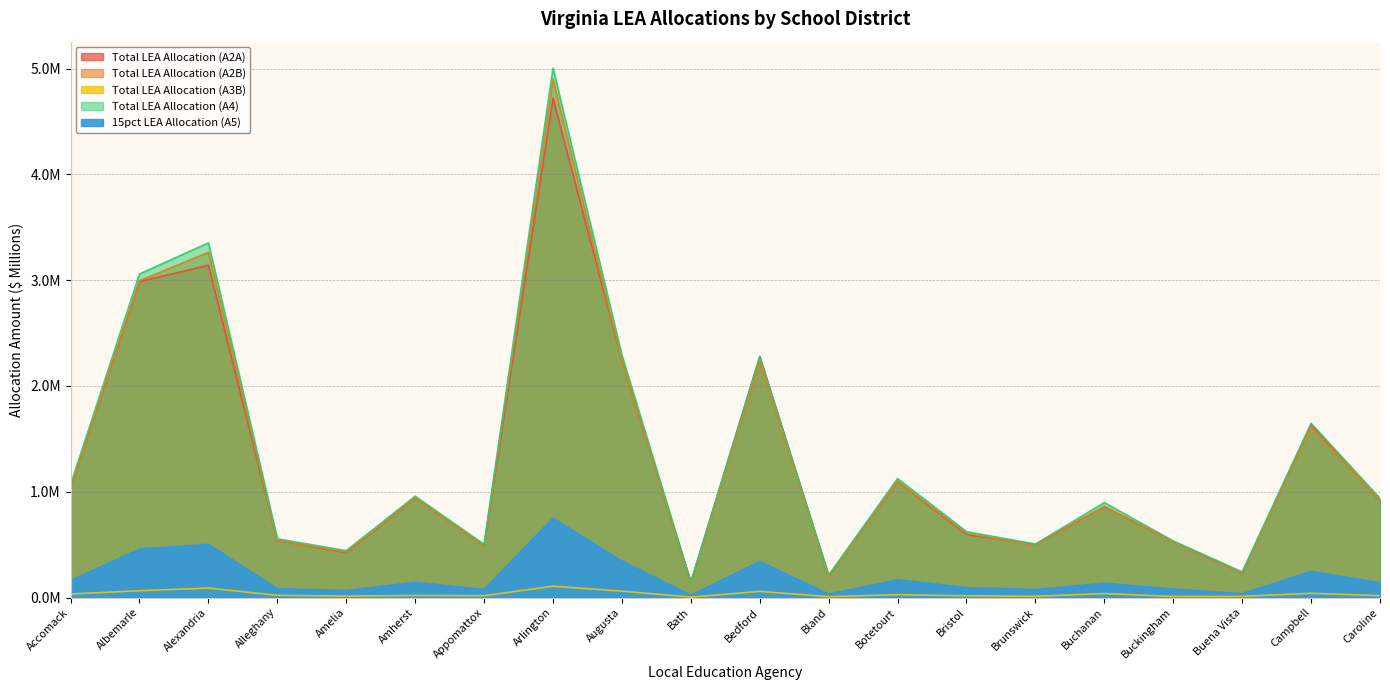

Does the chart display data point markers on the line(s)?

No